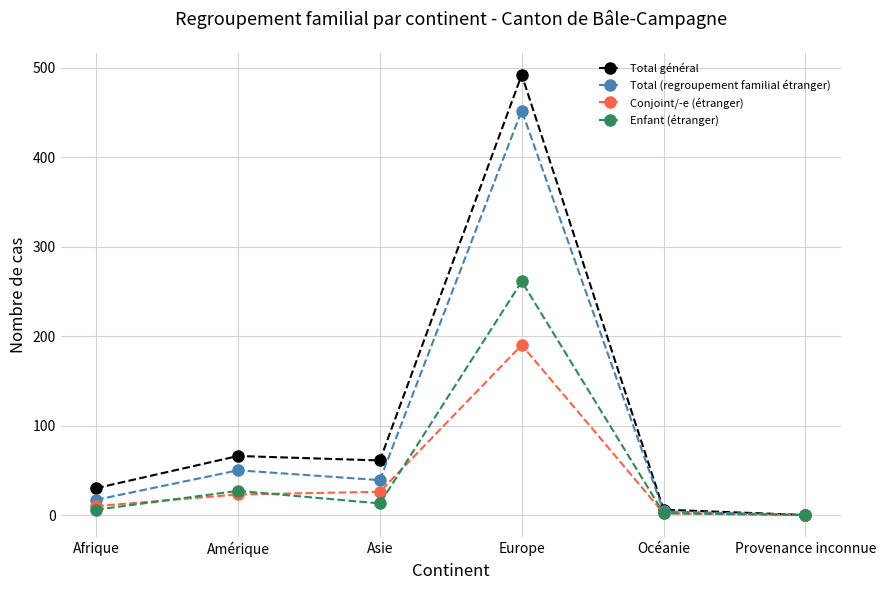

True or false: Total général has more than 1 interior local peaks.

True